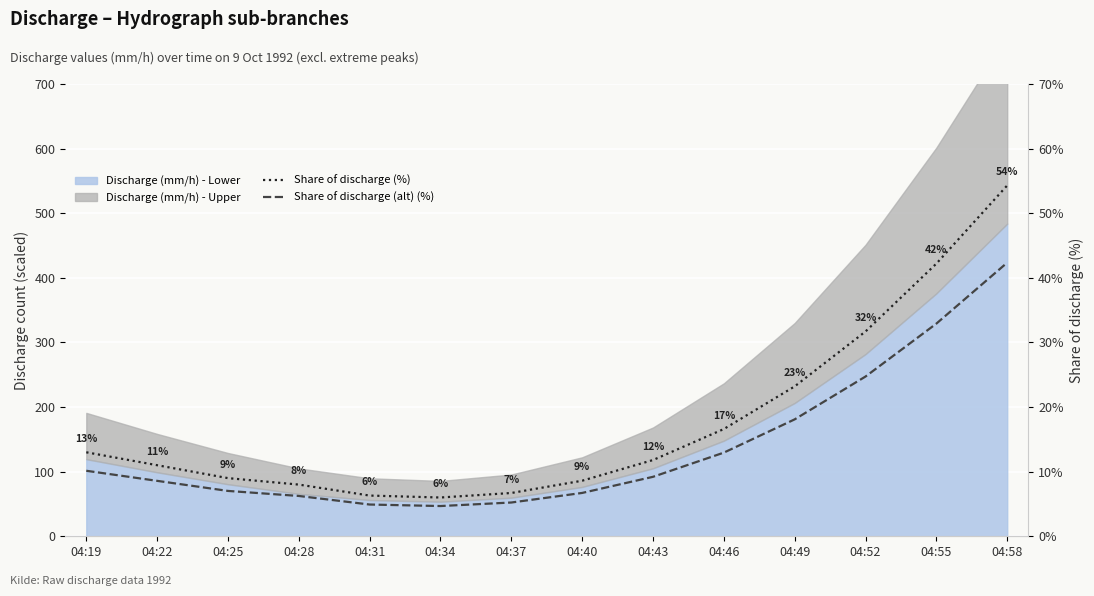

What is the maximum value shown in the chart?

54.3